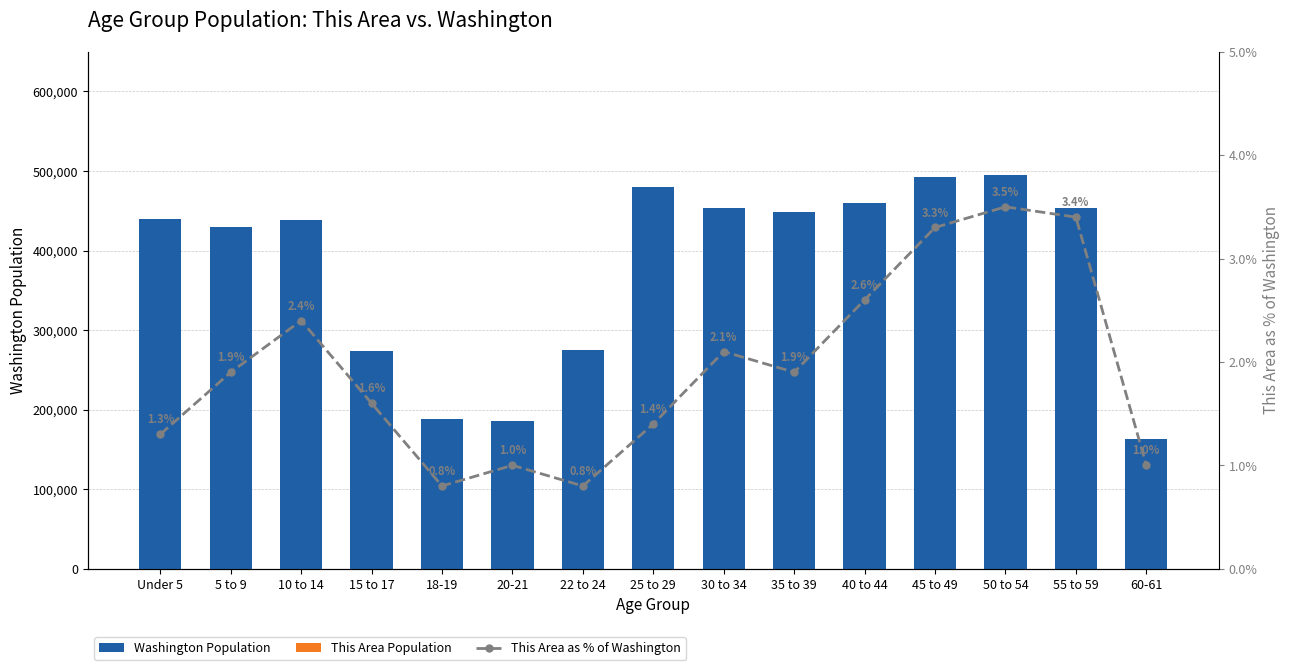

What is the difference between the maximum and minimum values in the Washington Population series?

332842.0